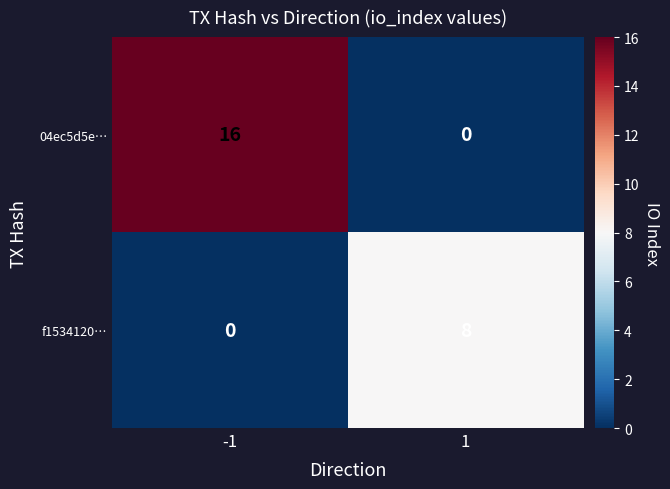

Reading left to right, list all the values displayed in this chart.

04ec5d5e…: 16	0
f1534120…: 0	8